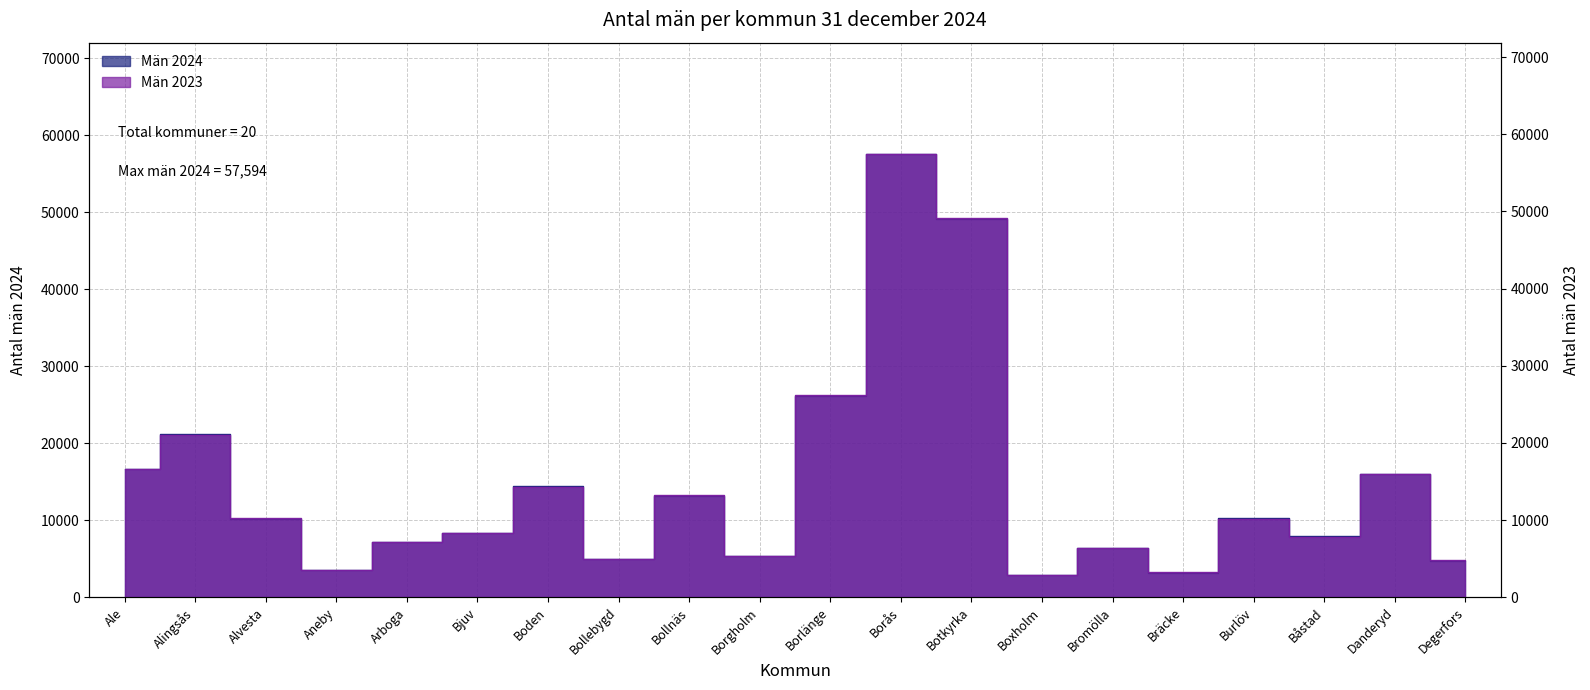

Which series changed the most between Alingsås and Borlänge?

Män 2023